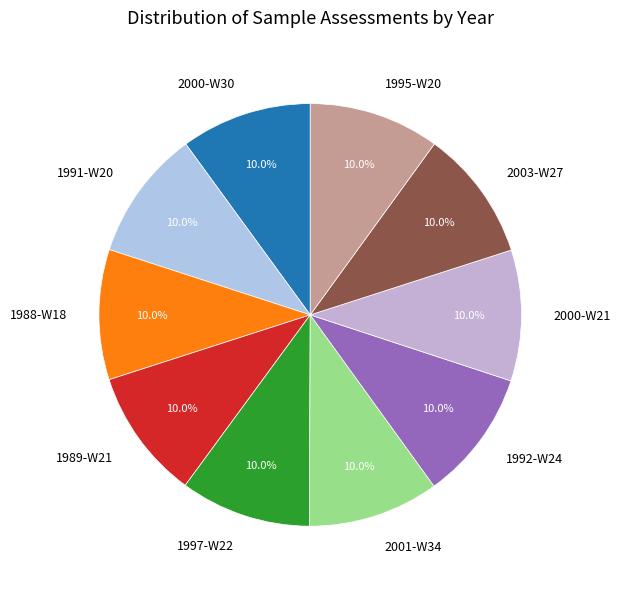

Count the number of slices in the pie.

10